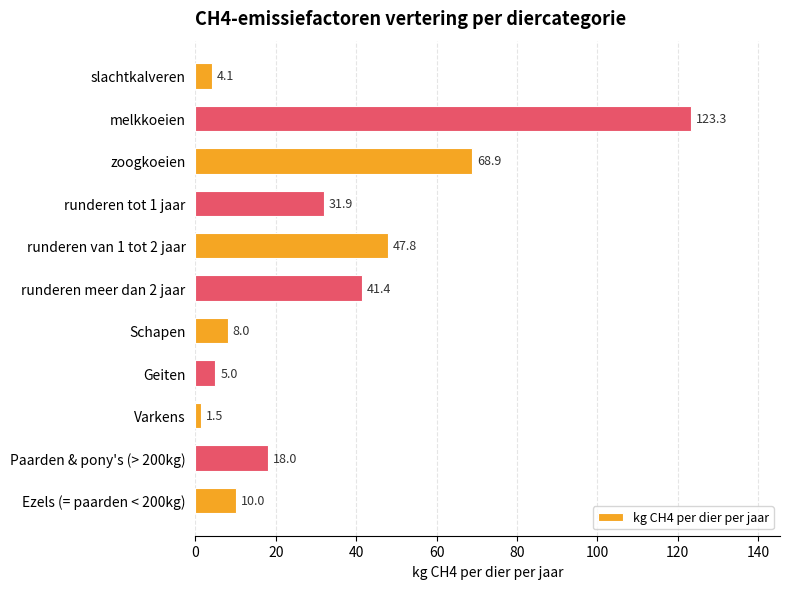

Rank the categories by value from lowest to highest.

Varkens, slachtkalveren, Geiten, Schapen, Ezels (= paarden < 200kg), Paarden & pony's (> 200kg), runderen tot 1 jaar, runderen meer dan 2 jaar, runderen van 1 tot 2 jaar, zoogkoeien, melkkoeien